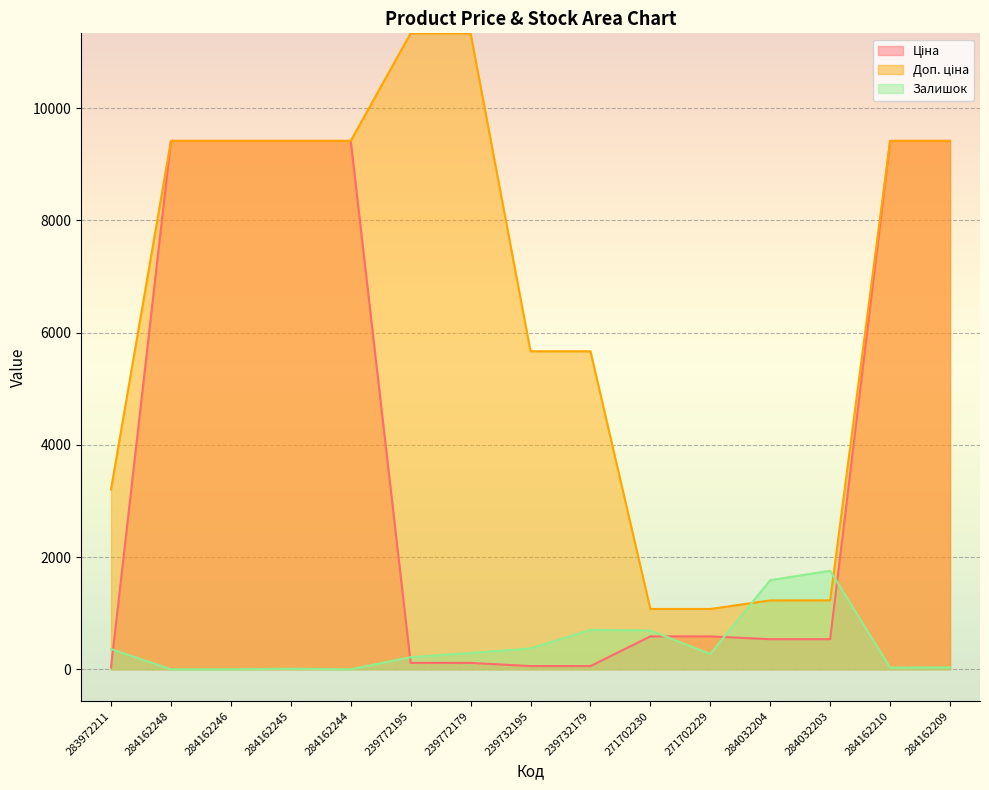

Which label corresponds to the largest value in the chart?

239772195